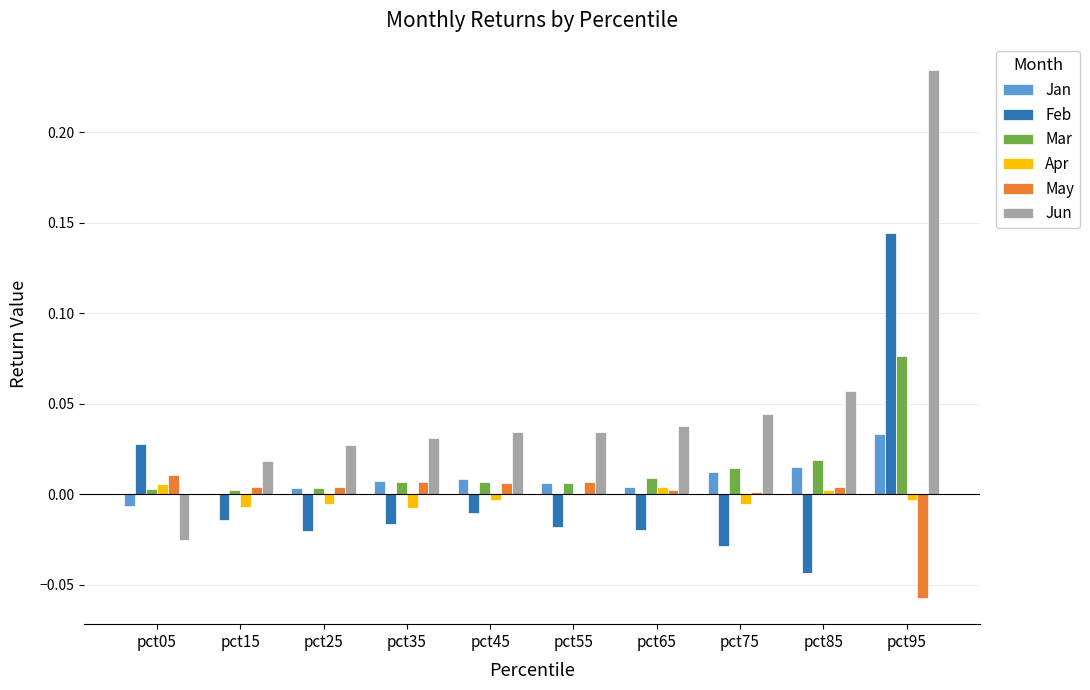

At which category is the sum across all series the highest?

pct95